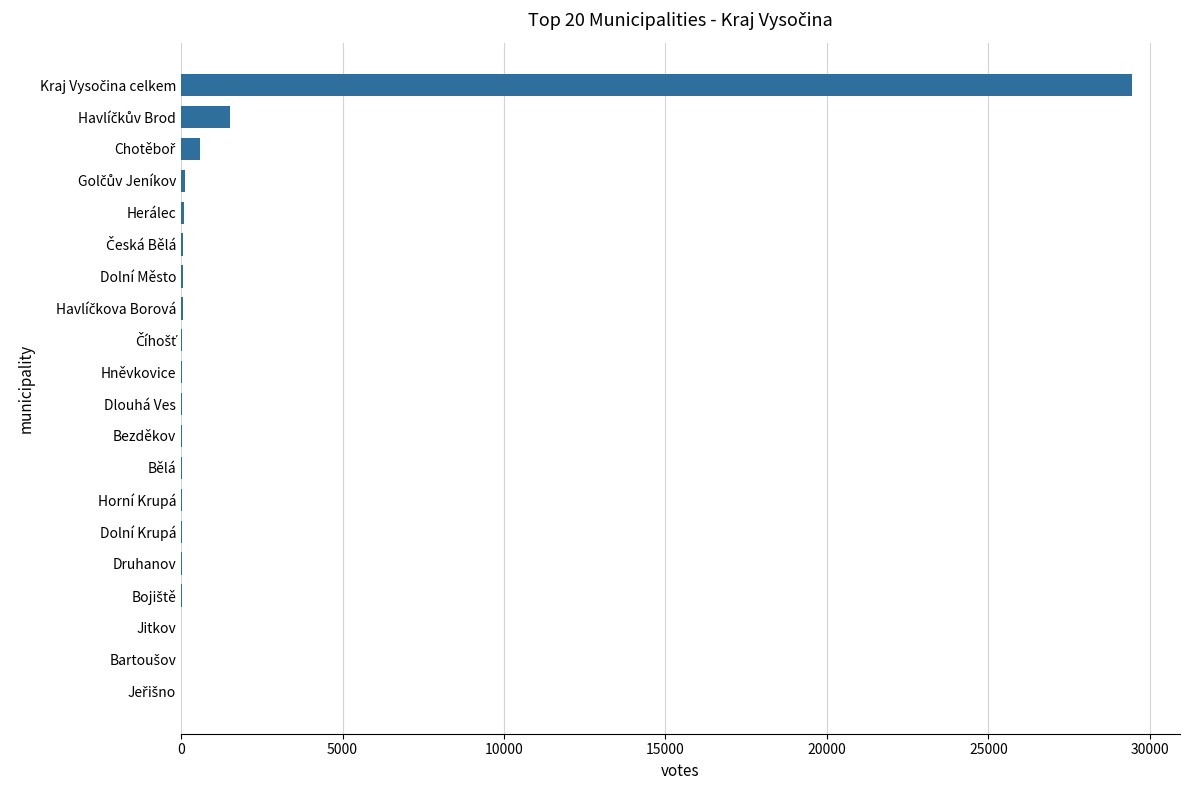

What is the maximum value shown in the chart?

29461